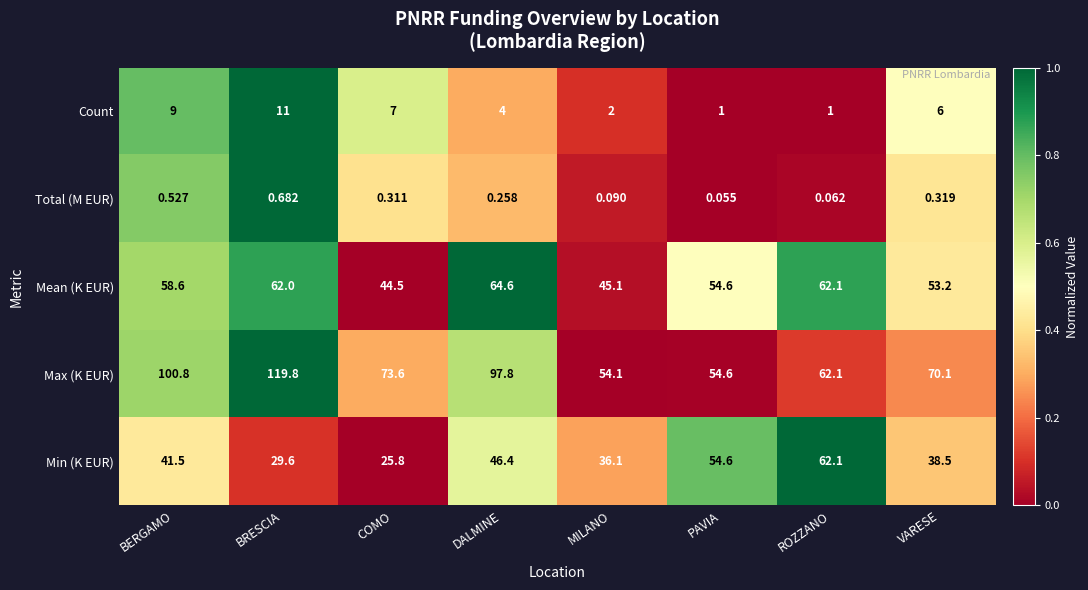

At which category does the chart reach its minimum across all series?

PAVIA